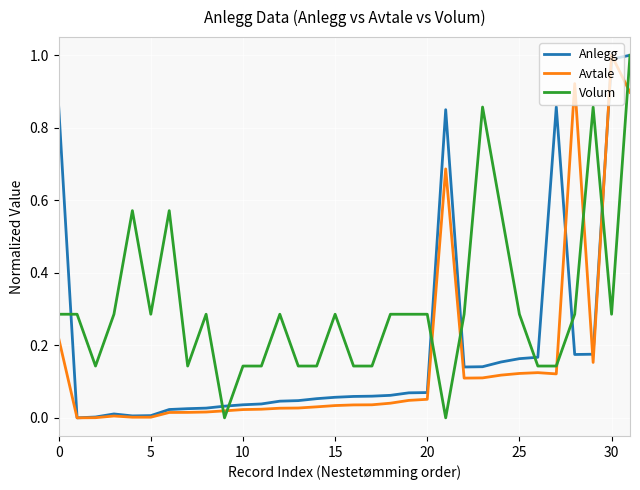

Rank the series by their average value, from highest to lowest.

Volum, Anlegg, Avtale